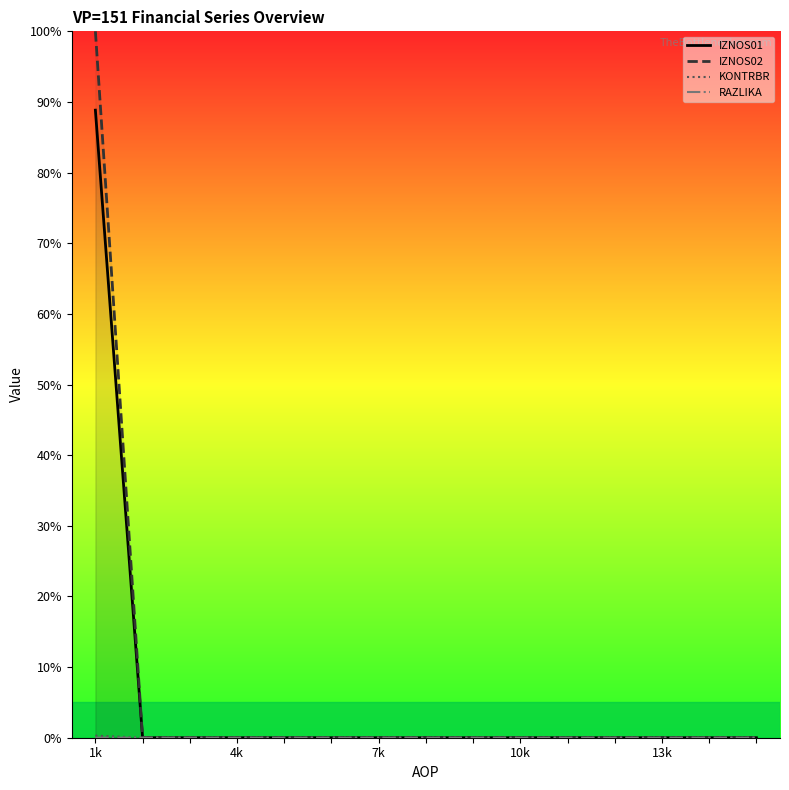

Does the chart have visible grid lines?

No